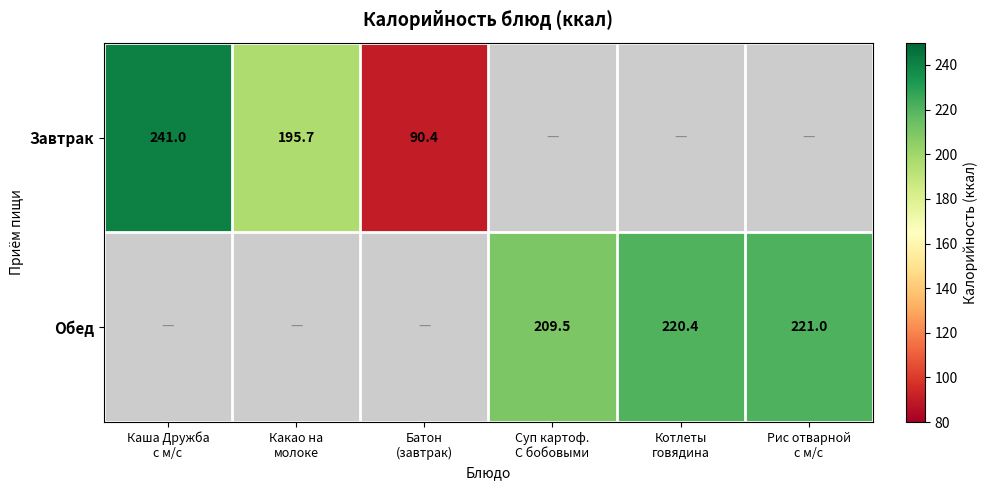

Is the value of Завтрак at Каша Дружба с м/с greater than the value of Обед at Батон (завтрак)?

No